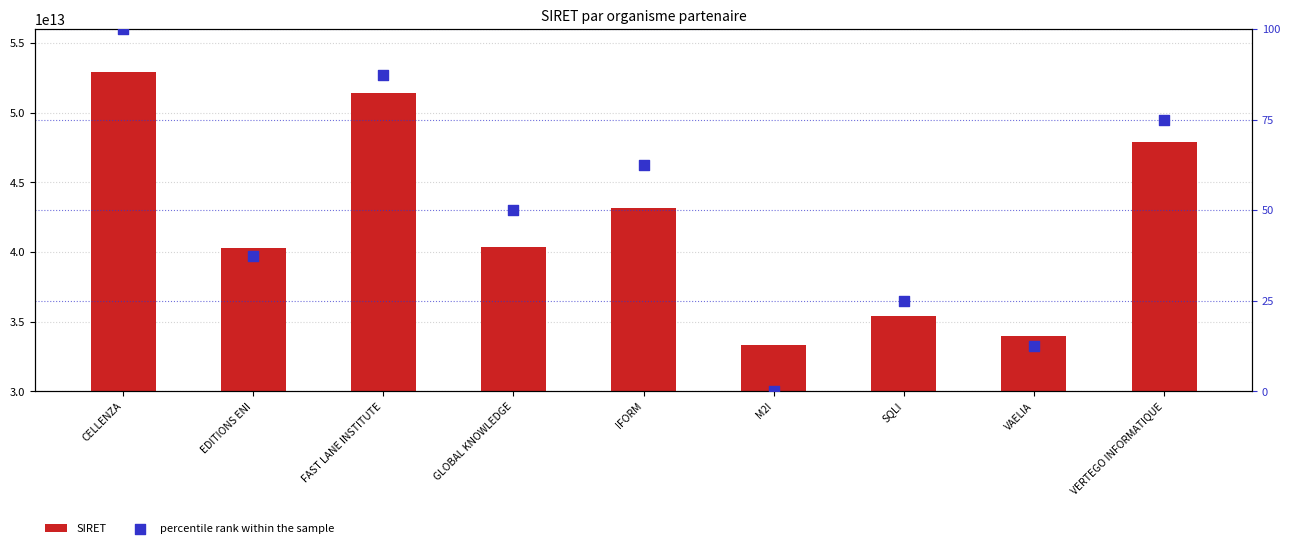

Which series has the largest Y range (max minus min)?

SIRET